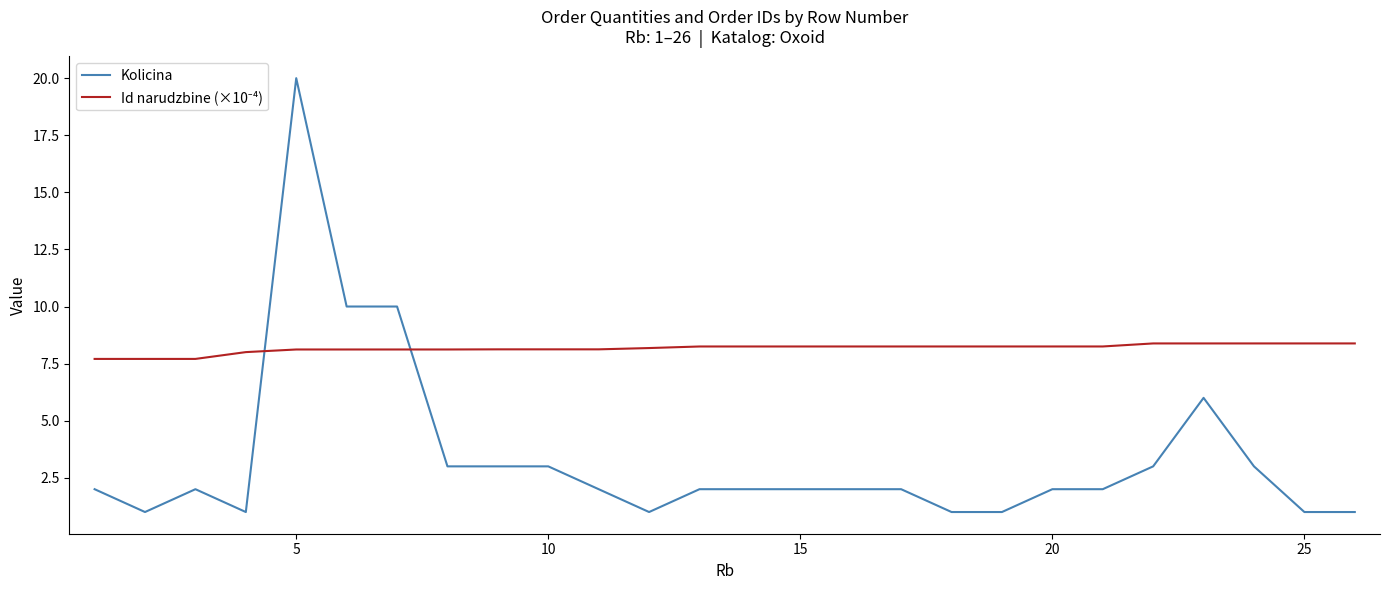

What is the difference between the maximum and minimum values in the Kolicina series?

19.0